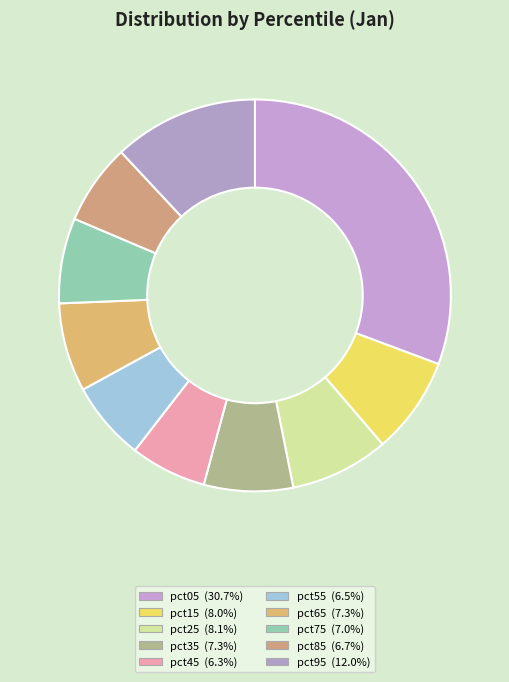

To the nearest percent, what portion does pct35 represent?

7%